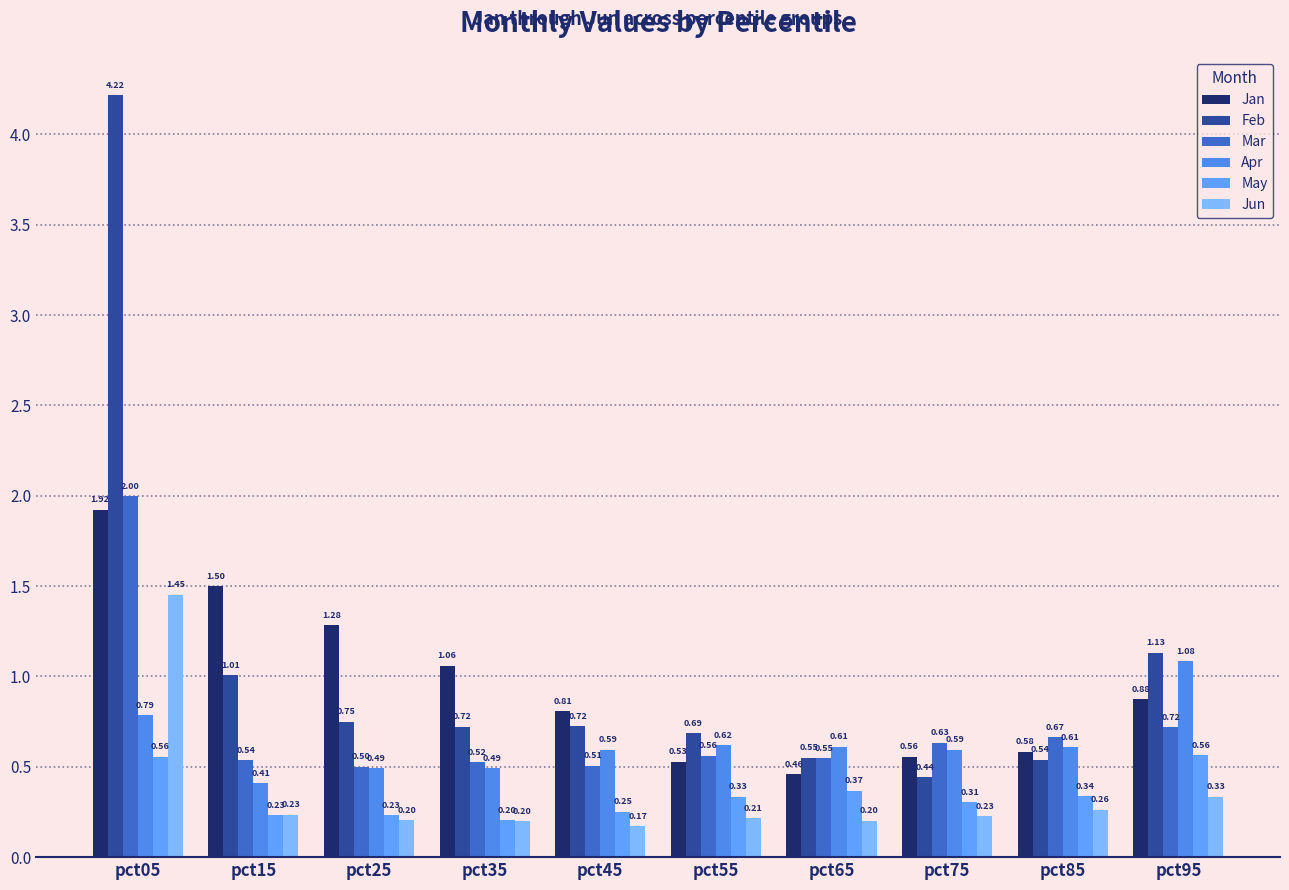

Is it true that Jun equals 0.2 at pct45?

True